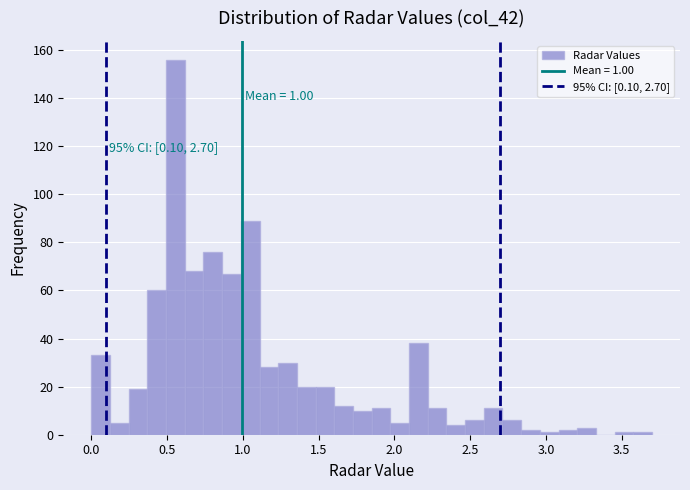

Around what value on the x-axis is the tallest bar? Give the approximate position of its centre, as read against the axis.

0.55